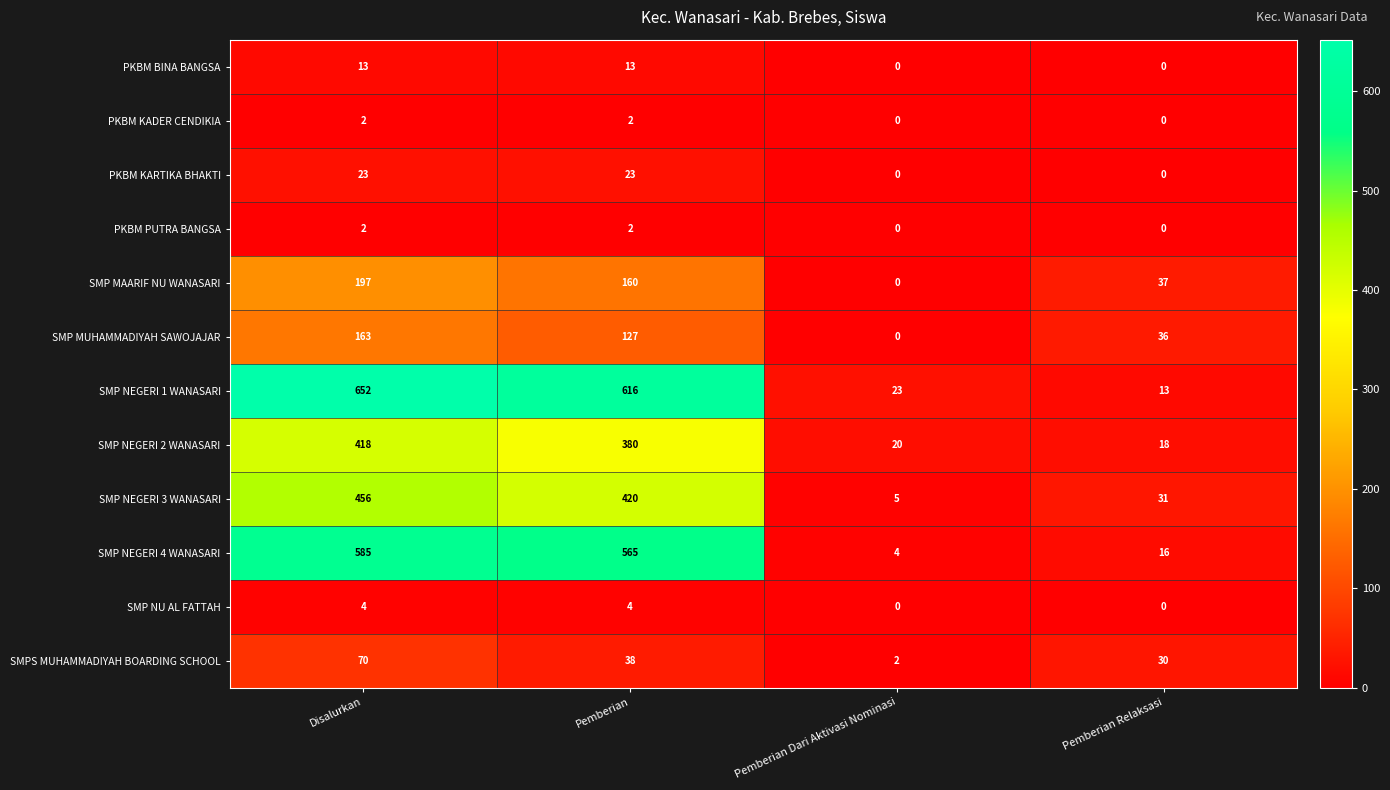

What is the sum of the SMP MAARIF NU WANASARI values at Pemberian and Pemberian Dari Aktivasi Nominasi?

160